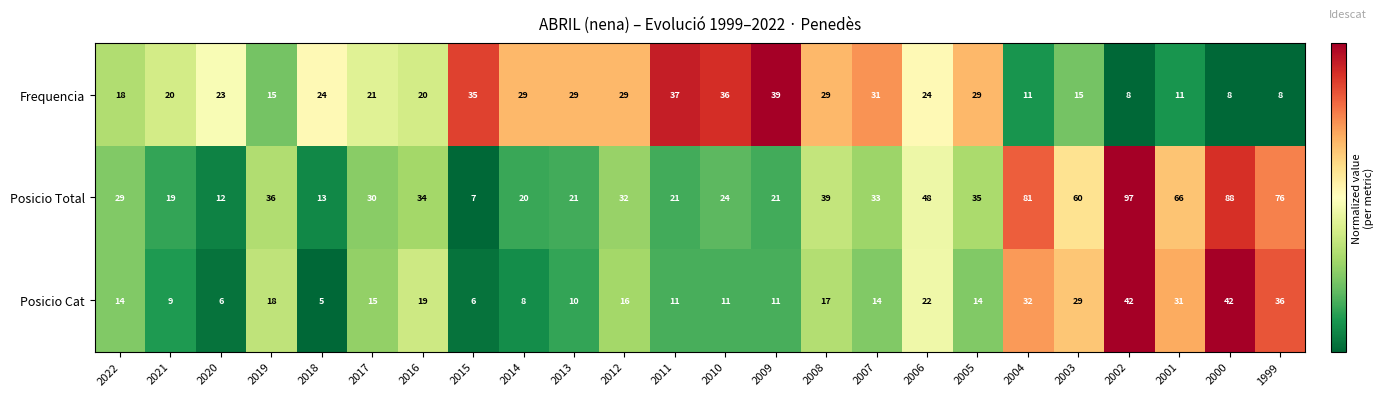

What is the difference between the highest and lowest values at 2016?

15